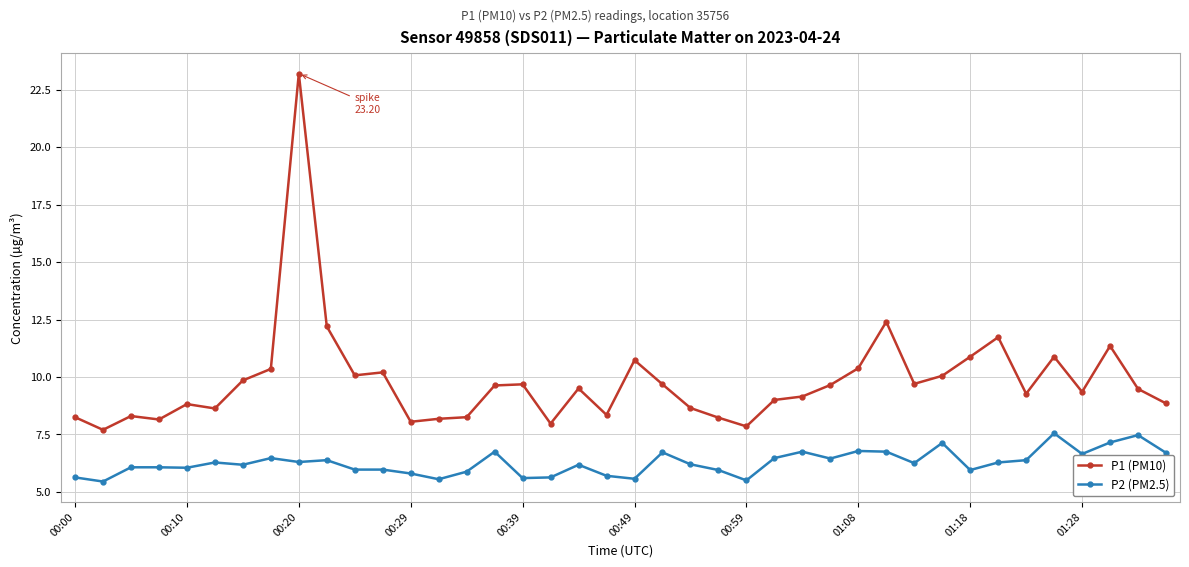

True or false: P2 (PM2.5) has more than 1 interior local peaks.

True